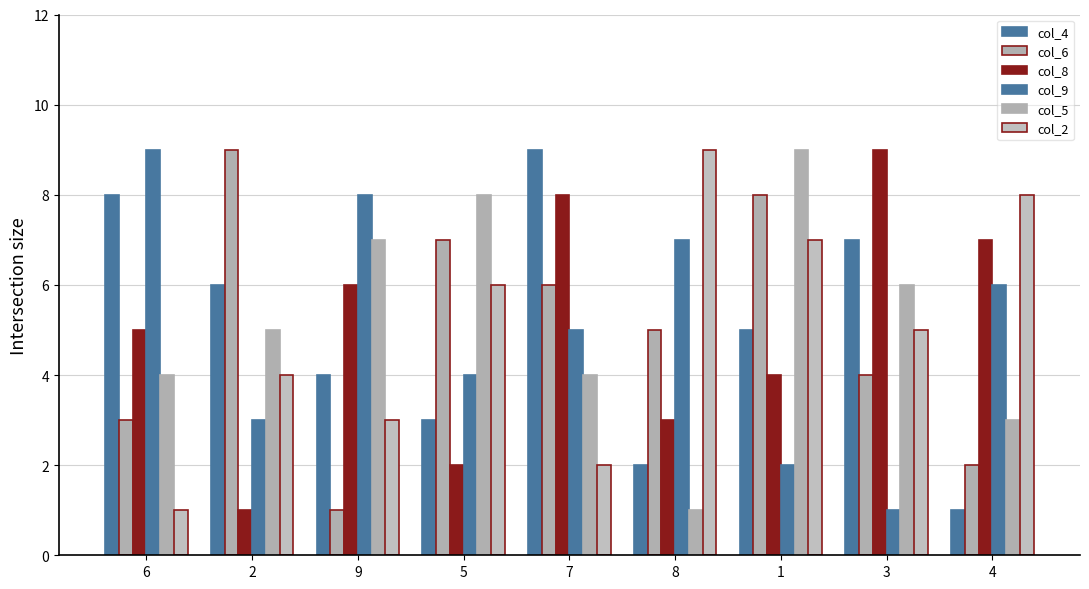

Between 2 and 4, which is larger?

2